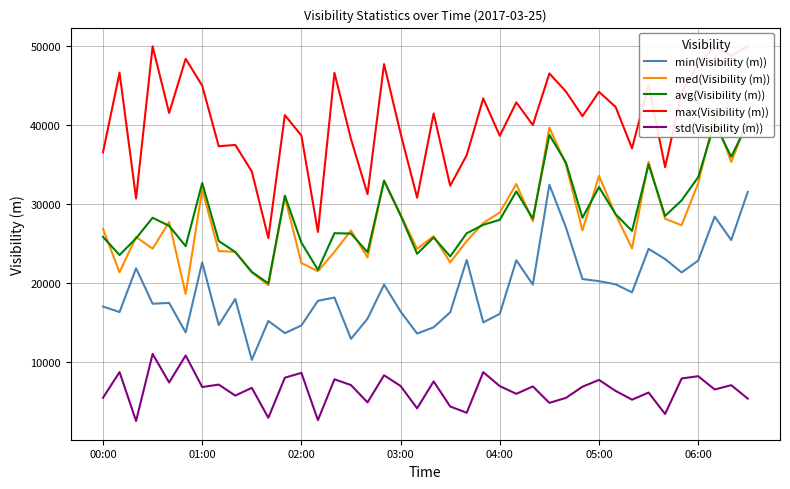

At how many categories does at least one series exceed 7425?

40